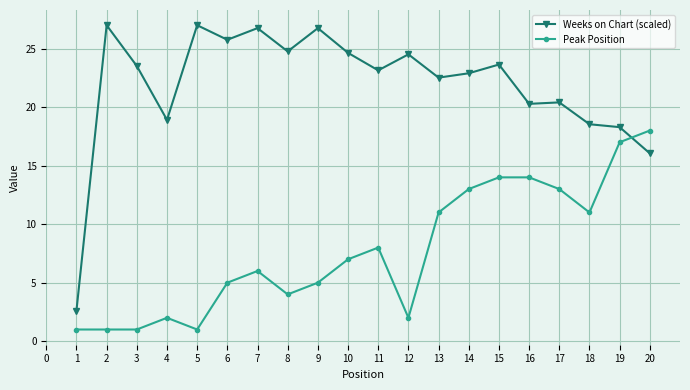

List the series in order of their overall mean, lowest first.

Peak Position, Weeks on Chart (scaled)